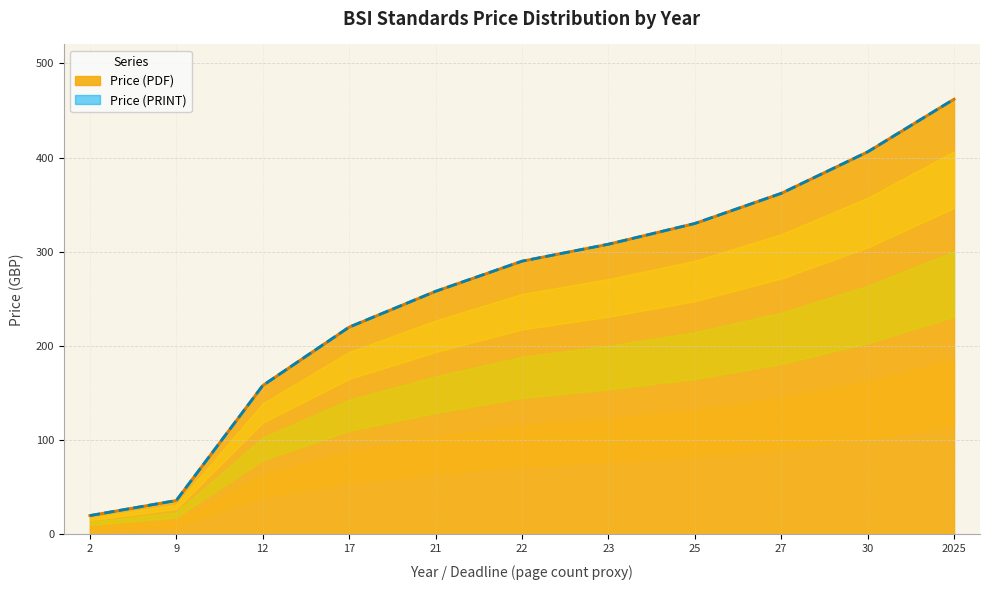

At which label is Price (PDF) closest to 241?

21